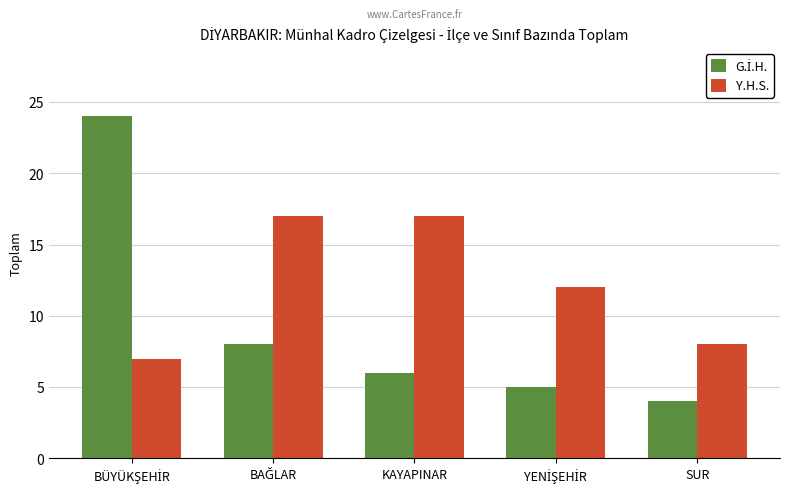

What is the greatest value displayed?

24